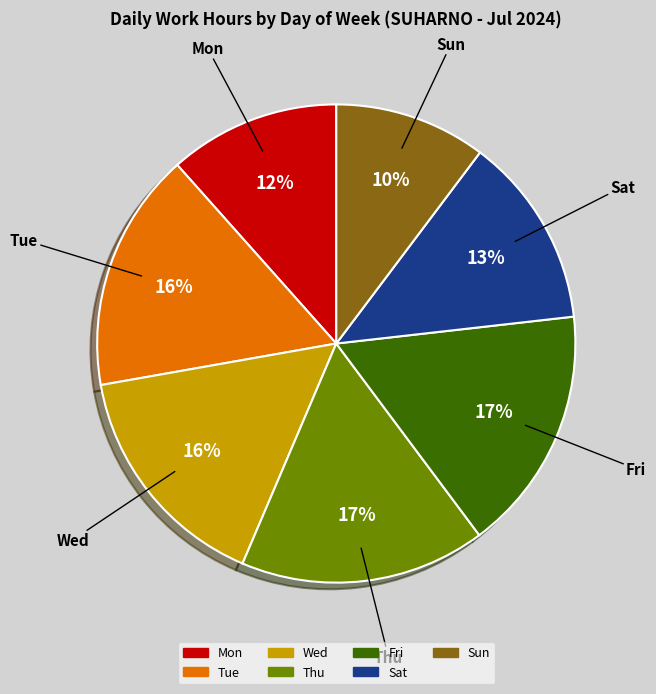

Combined, do Thu and Mon account for over 50%?

No